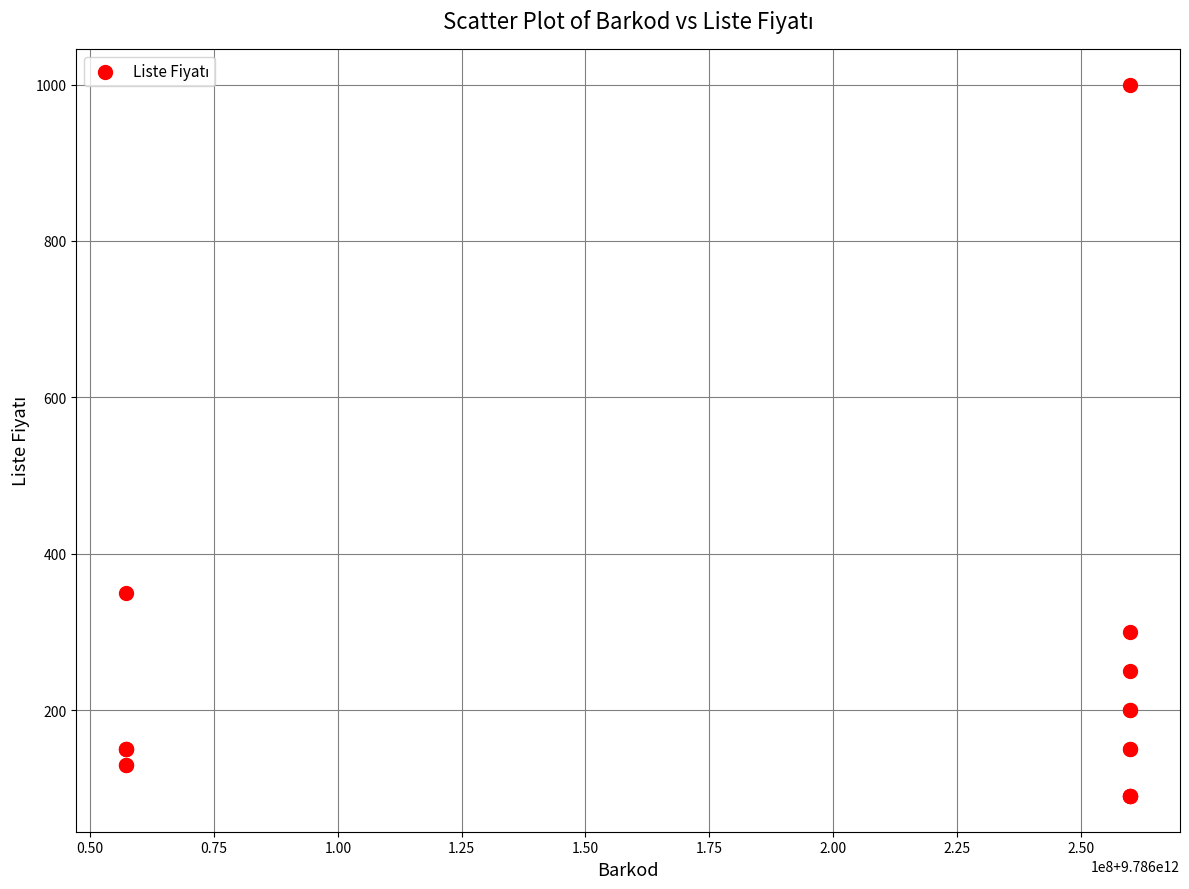

What Y value in the scatter plot is closest to 545?

350